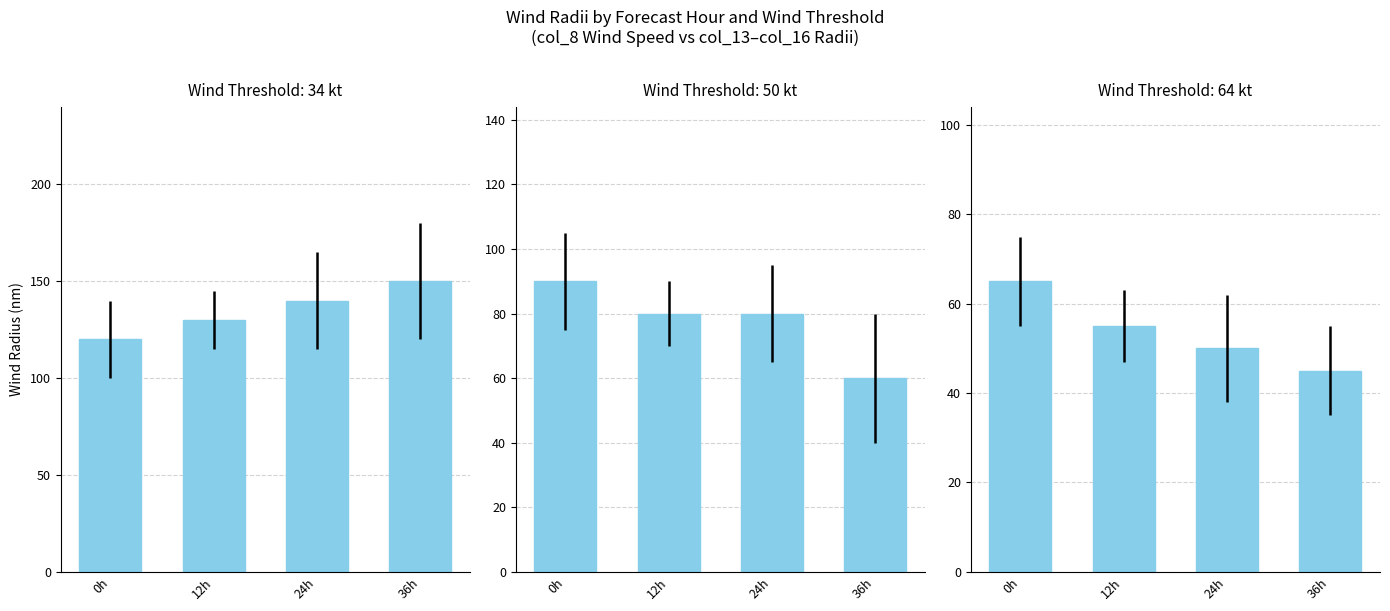

True or false: the data shows 89 at 12h.

False